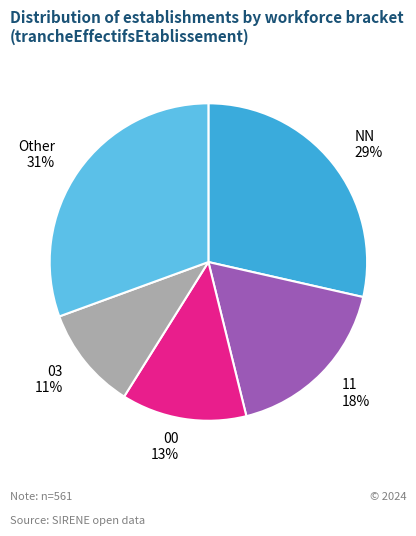

Is there any slice that represents more than half of the pie?

No